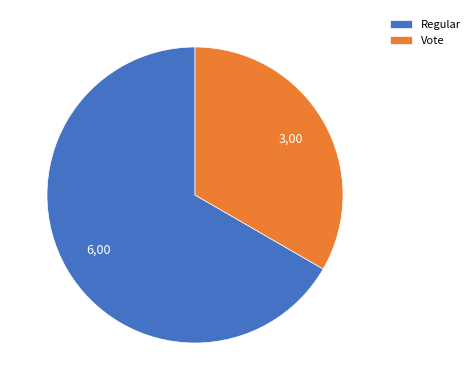

Do Regular and Vote together represent more than half of the pie?

Yes